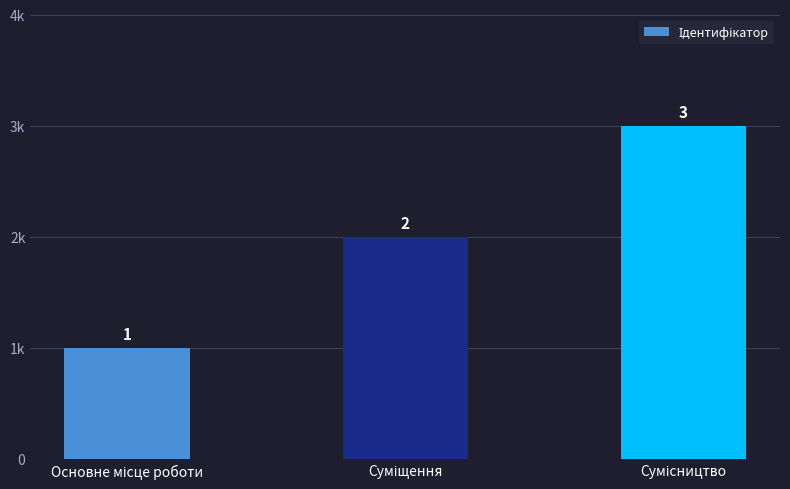

Approximately how many times larger is the value at Суміщення compared to Основне місце роботи?

2.0